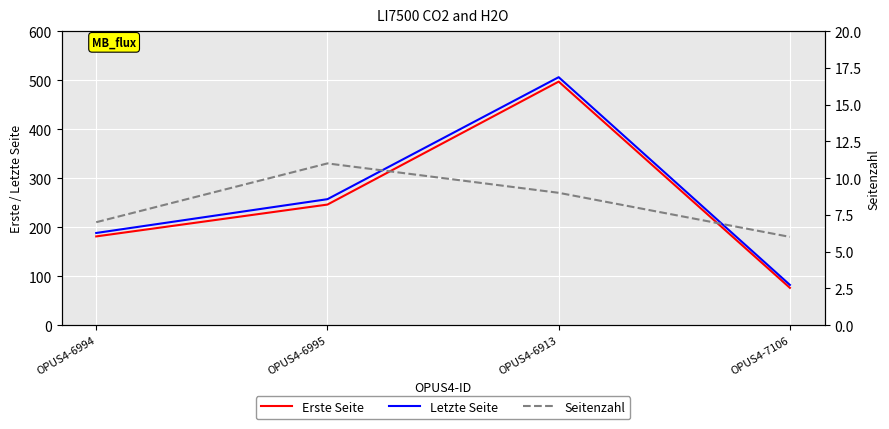

How many data points does each series have?

4